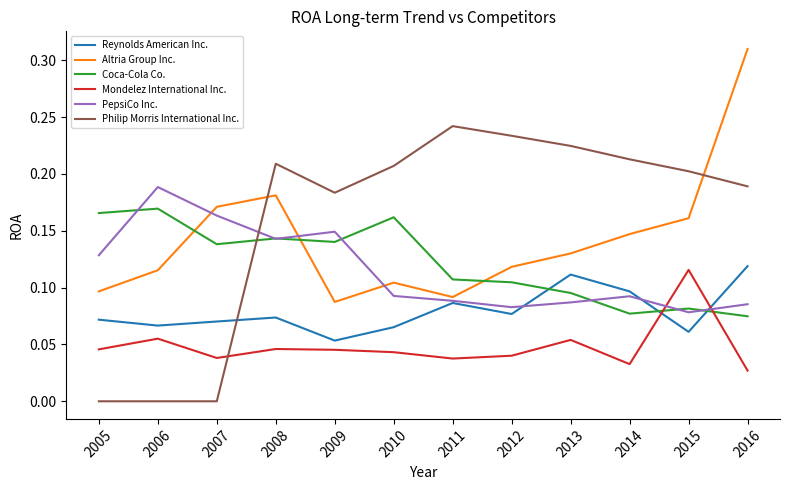

Is the value of Philip Morris International Inc. at 2010 greater than the value of PepsiCo Inc. at 2013?

Yes